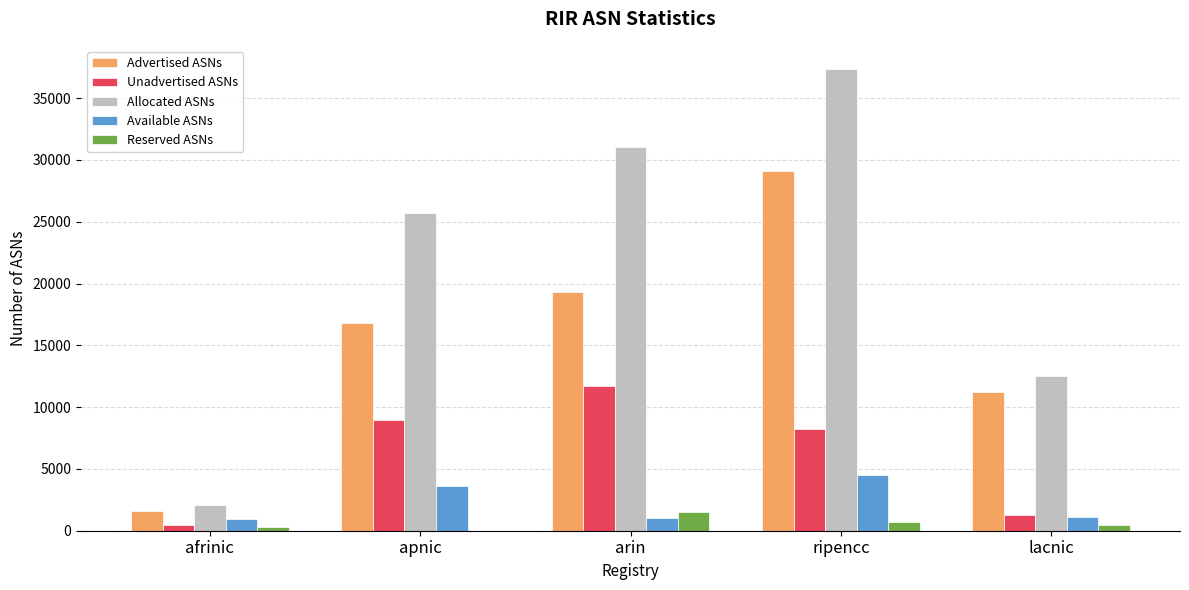

Which series has the largest range (max minus min)?

Allocated ASNs